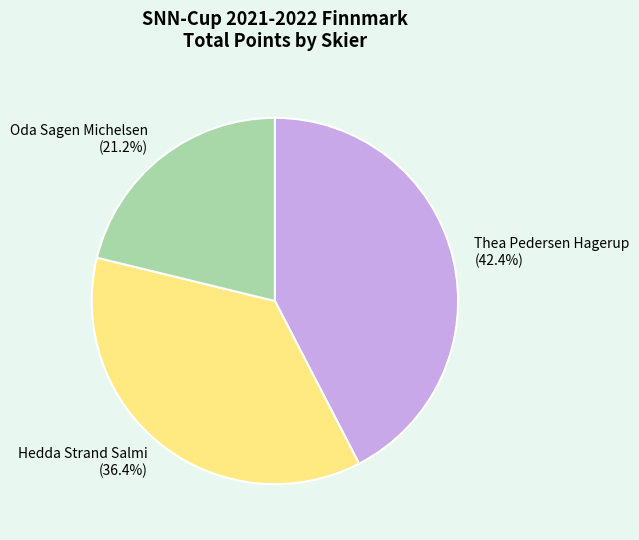

The Thea Pedersen Hagerup slice represents 52% of the pie. True or false?

False